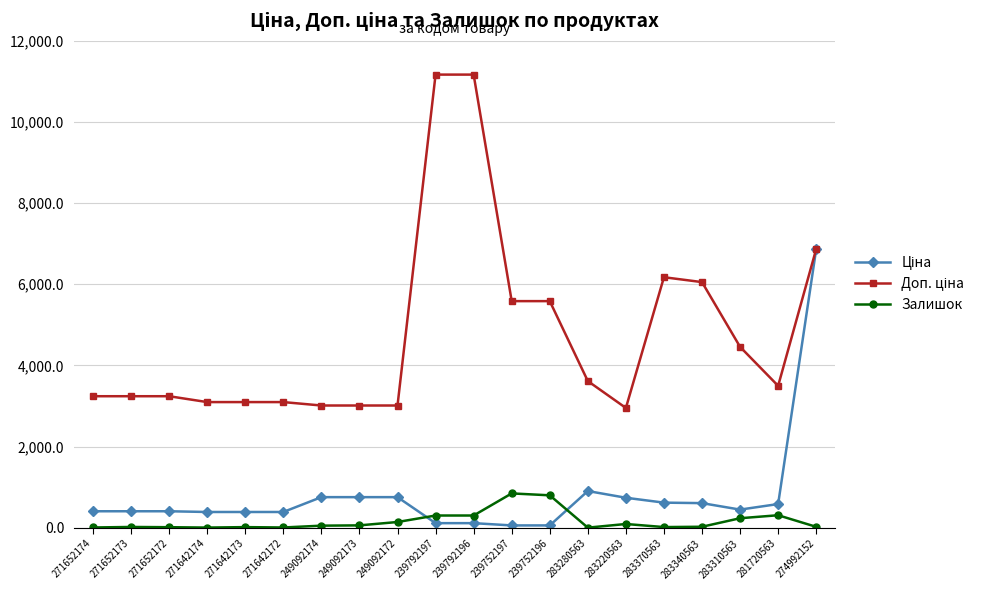

At which category is the sum across all series the highest?

274992152